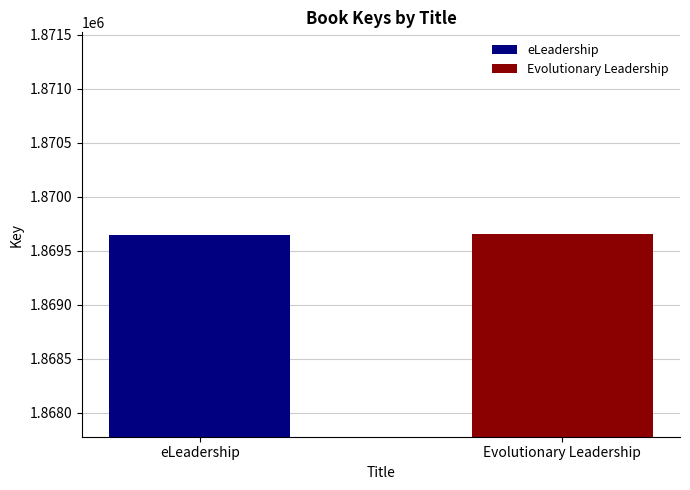

What is the maximum value shown in the chart?

1869651